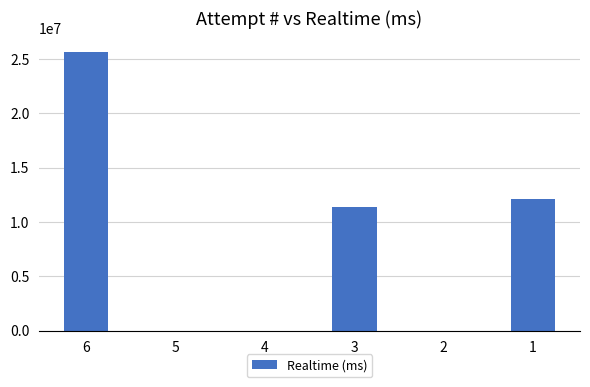

What is the sum of all values?

49062387